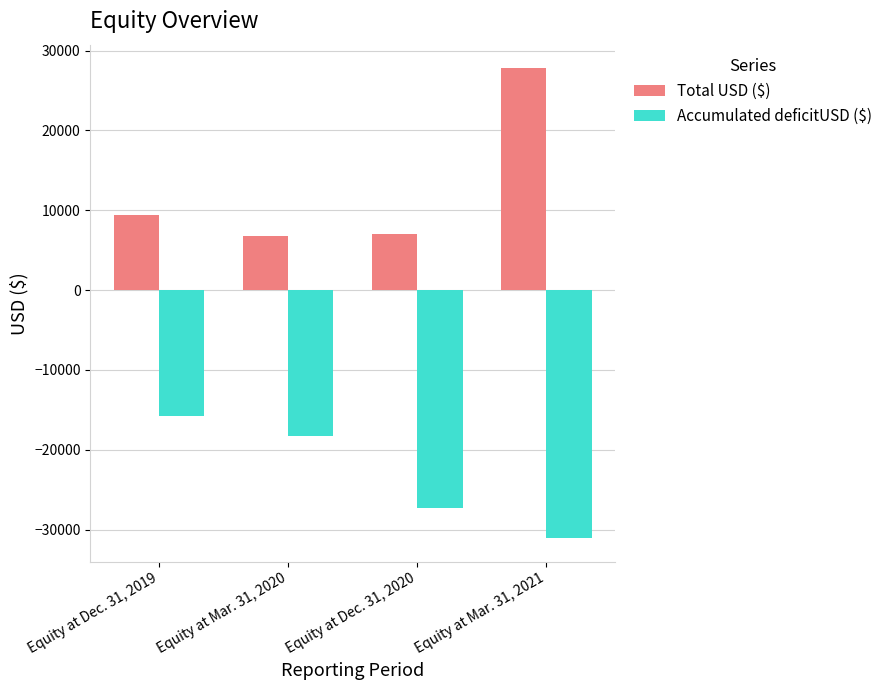

What is the minimum value shown in the chart?

-31078